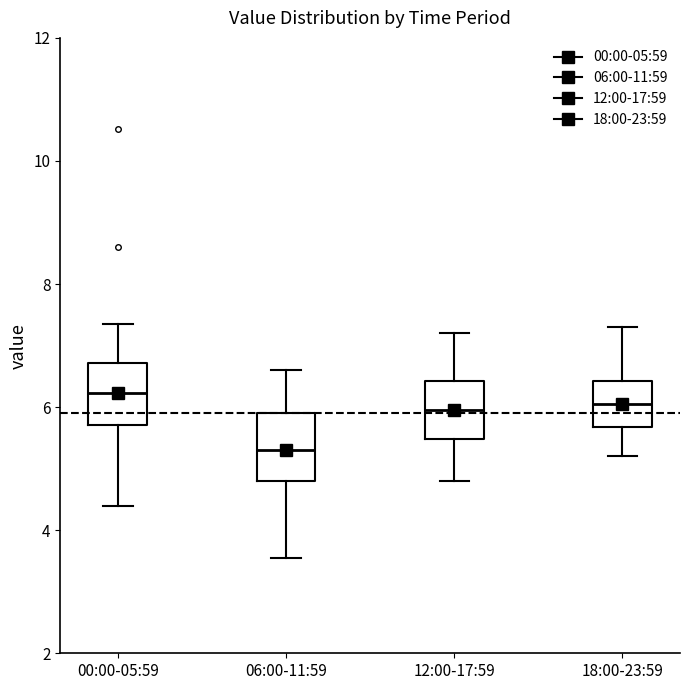

Reading left to right, read every box against the y-axis: the position of its median line, the range the box covers, and the ends of its whiskers. The values are not printed on the chart, so give them approximately, as read against the axis.

00:00-05:59: median 6.2, box 5.8 to 6.8, whiskers 4.4 to 7.4
06:00-11:59: median 5.4, box 4.8 to 6.0, whiskers 3.6 to 6.6
12:00-17:59: median 6.0, box 5.4 to 6.4, whiskers 4.8 to 7.2
18:00-23:59: median 6.0, box 5.6 to 6.4, whiskers 5.2 to 7.4